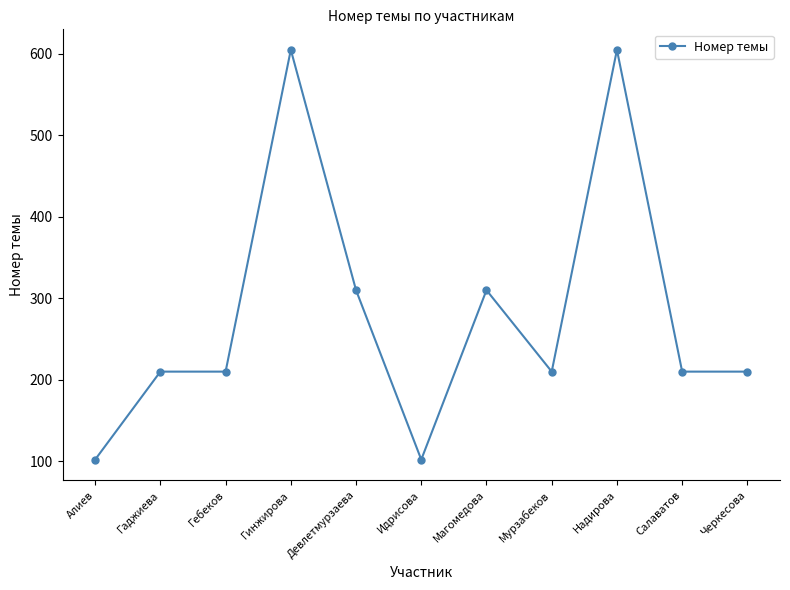

What is the minimum value shown in the chart?

102